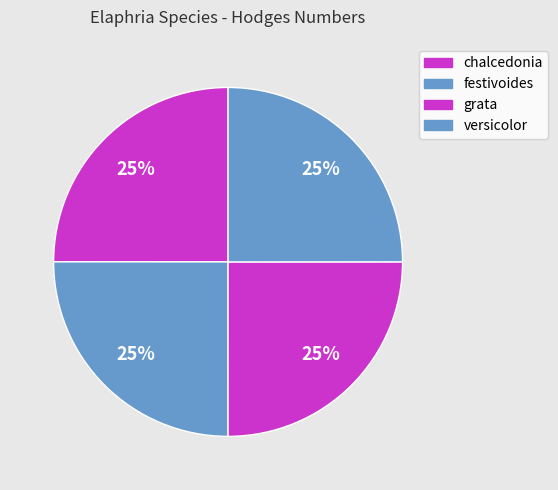

Count the number of slices in the pie.

4